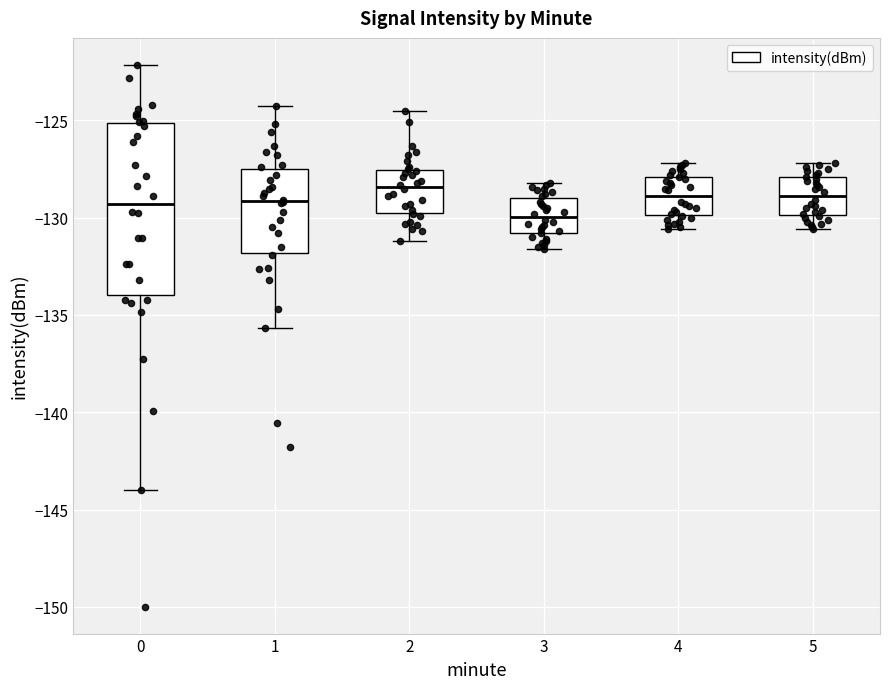

Which box's median line is the lowest?

3